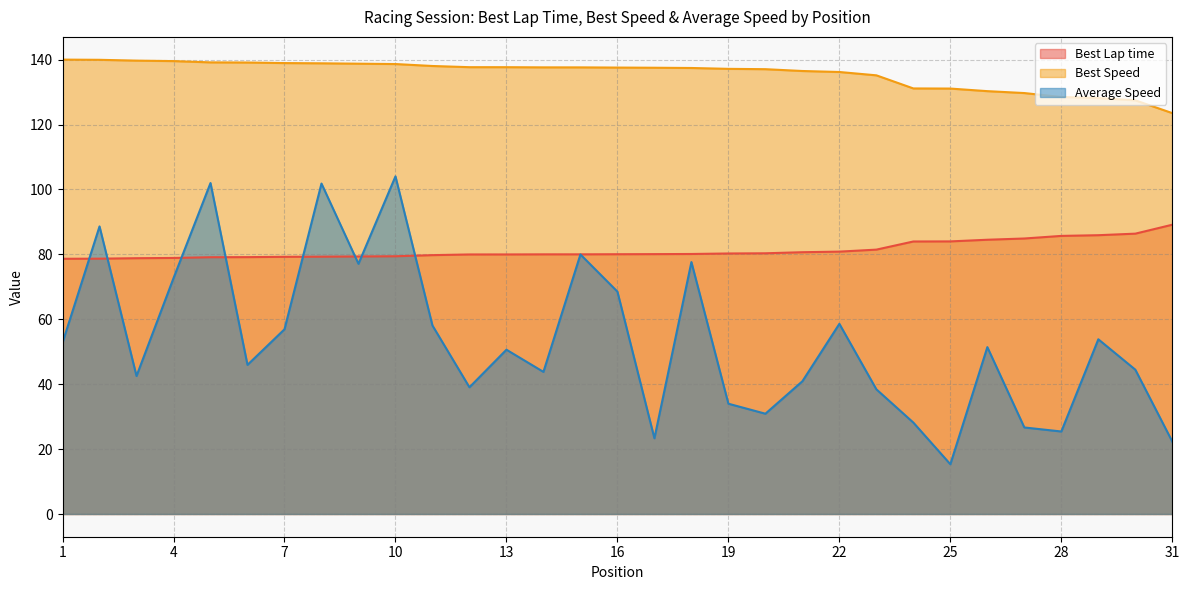

What is the difference between the Best Lap time values at 5 and 8?

0.2